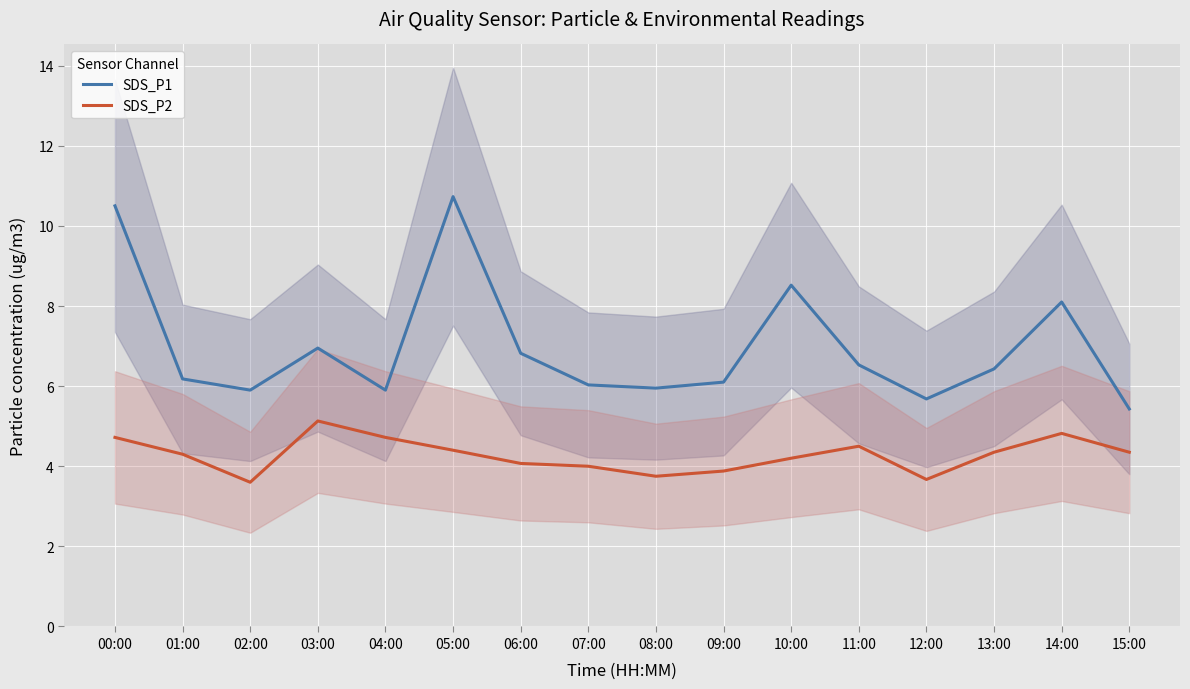

How many lines are shown in the chart?

2